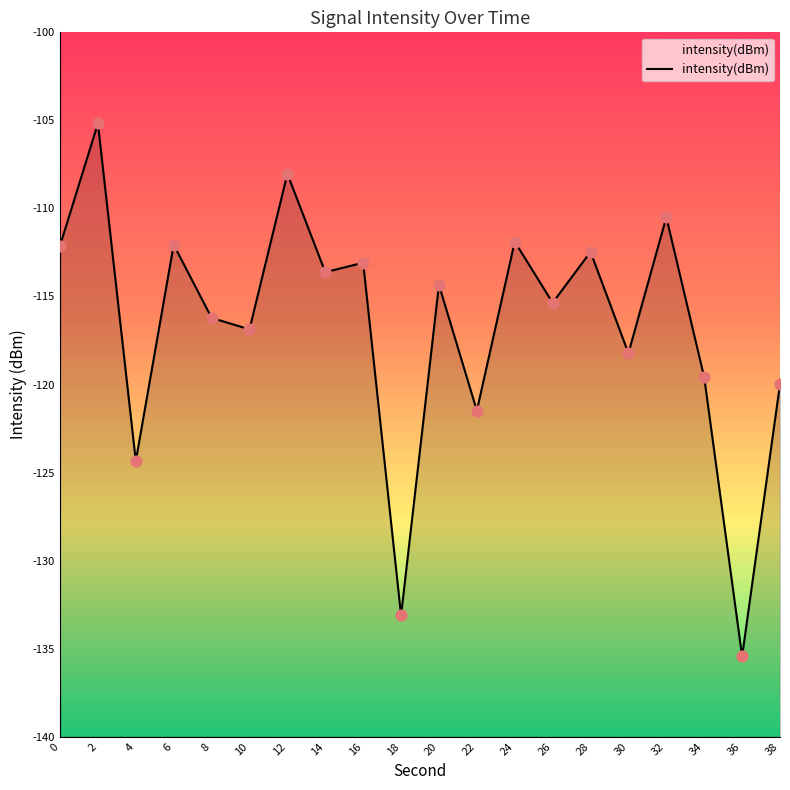

What is the change in value from 4 to 36?

-11.1